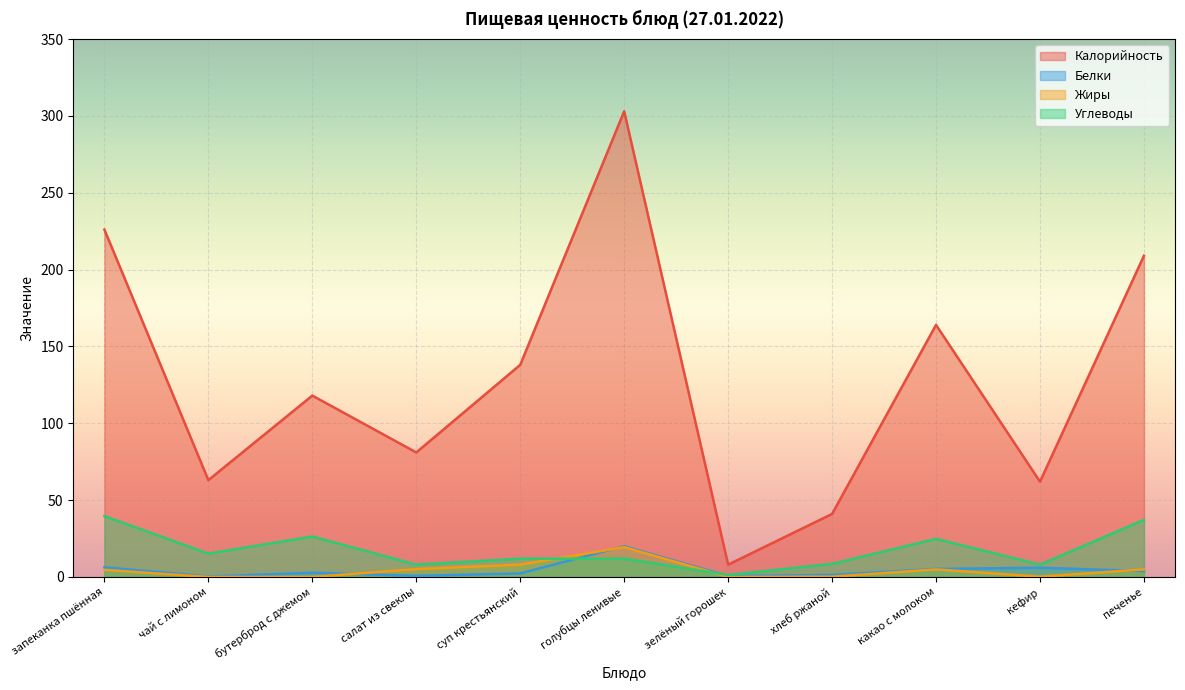

Between салат из свеклы and какао с молоком, which series saw the biggest shift?

Калорийность